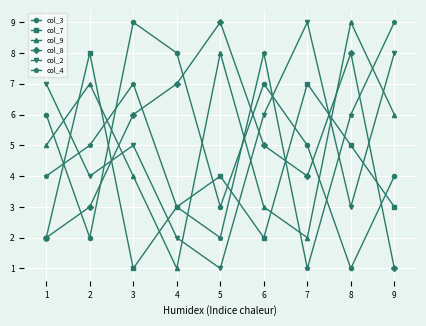

The col_7 series shows 0 at 3. True or false?

False